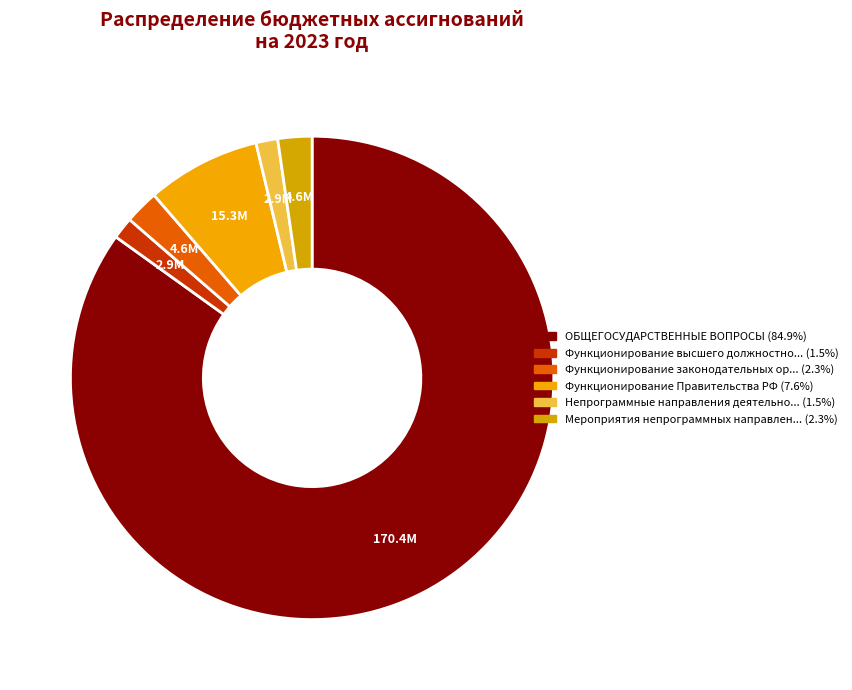

To the nearest percent, what is the difference between the largest and smallest slice percentages?

83%